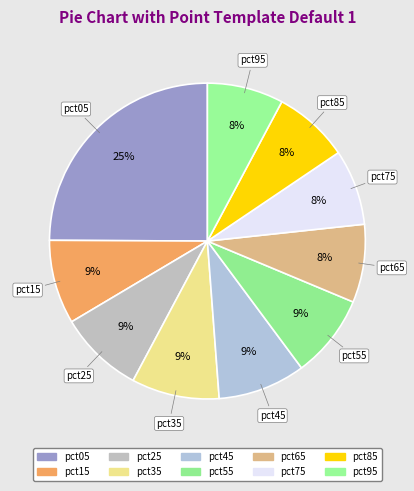

How many slices are in this pie chart?

10